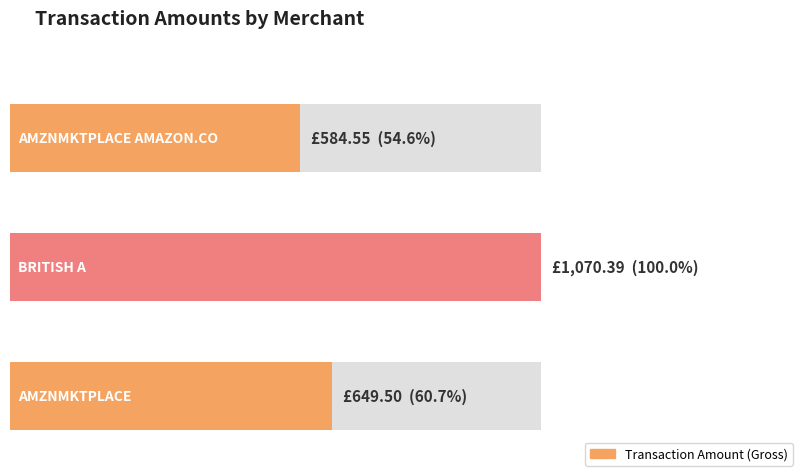

Are the bars horizontal?

Yes